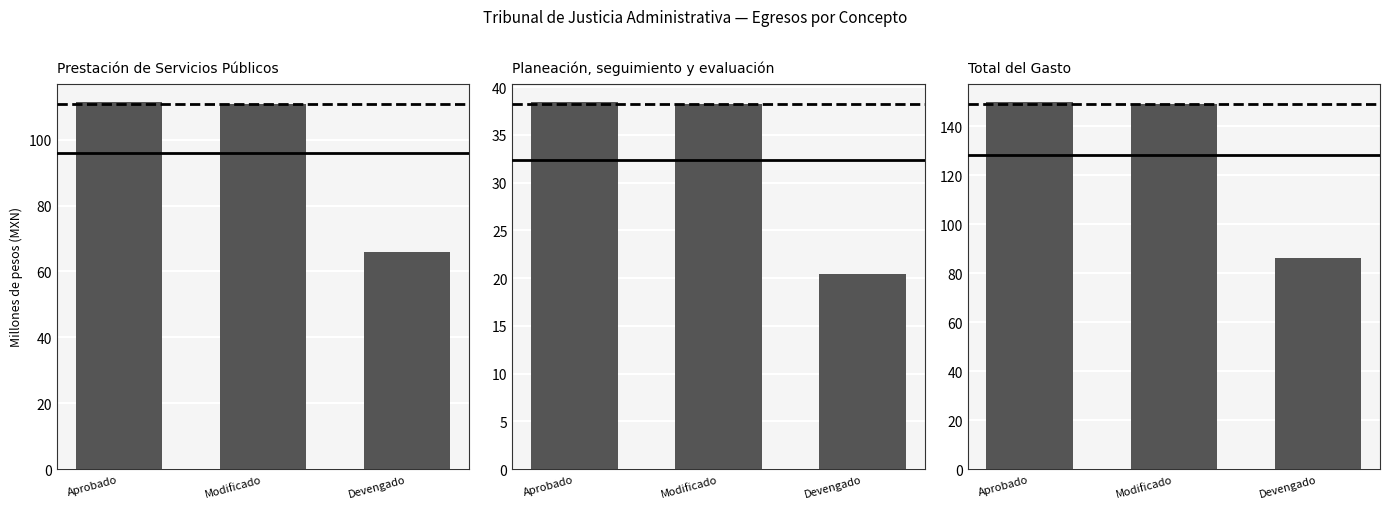

What are all the series names shown in the legend?

mean, median